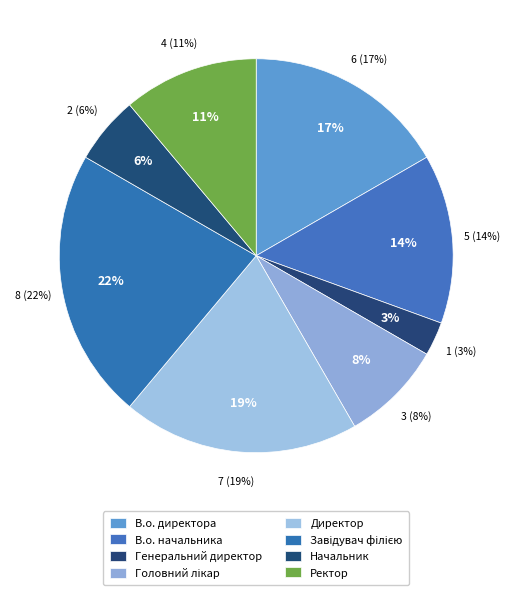

To the nearest percent, what percentage of the pie is Ректор?

11%